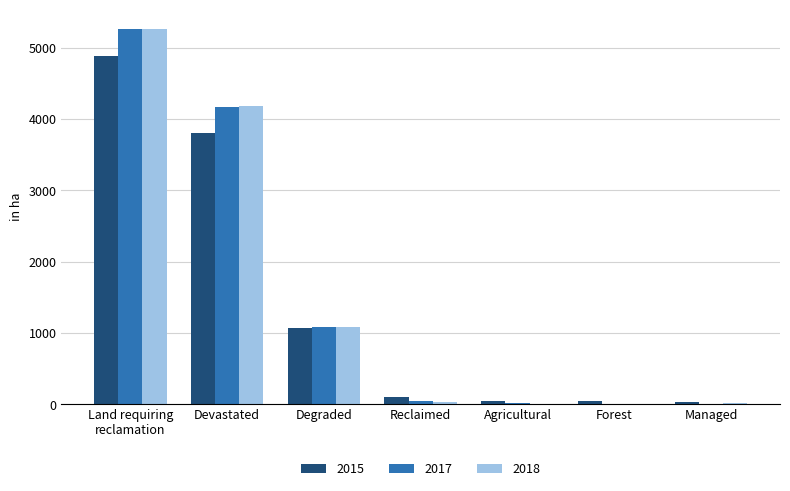

What is the total value across all series at Degraded?

3248